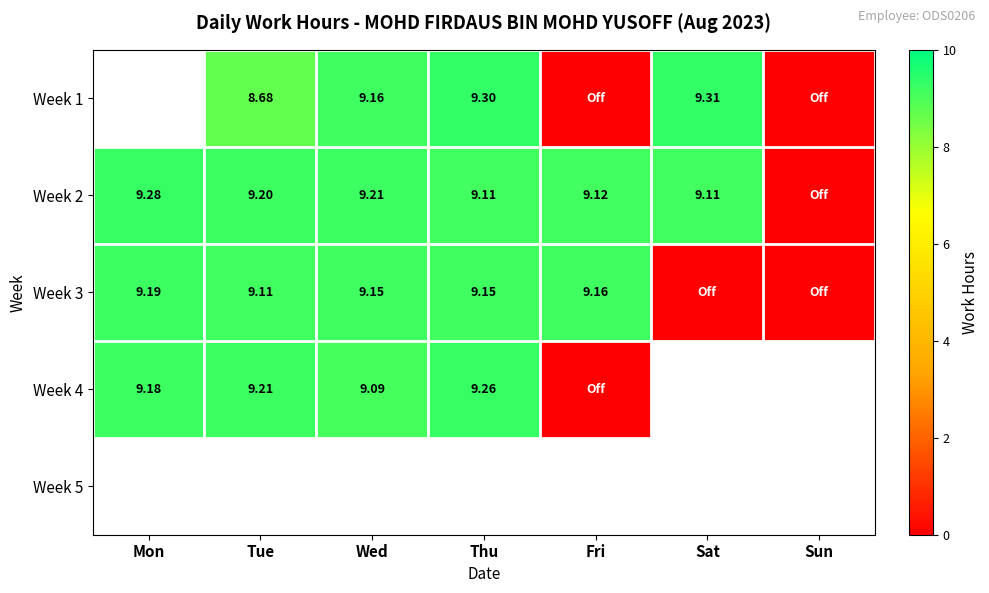

Between Thu and Sun, which series saw the biggest shift?

Week 1